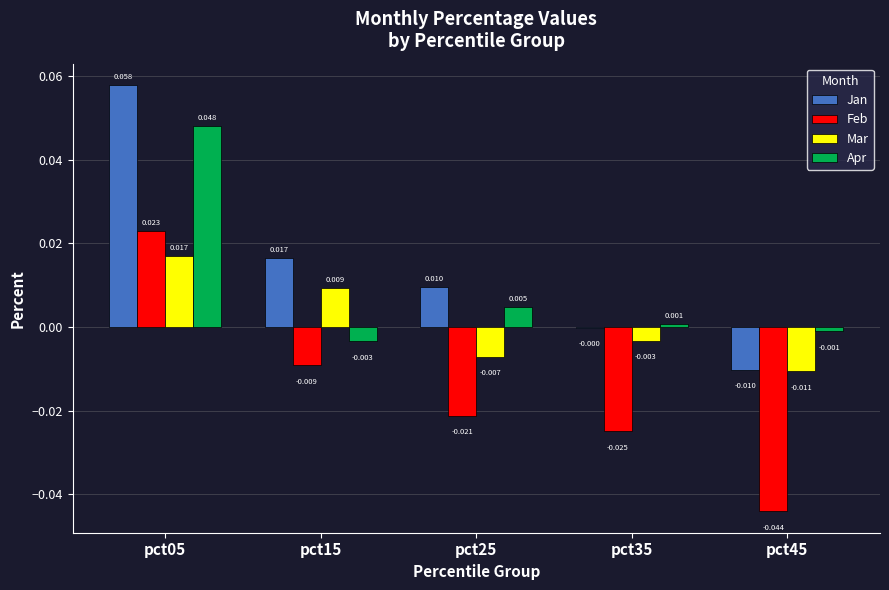

Count the Feb values in the range 0 to 1.

1